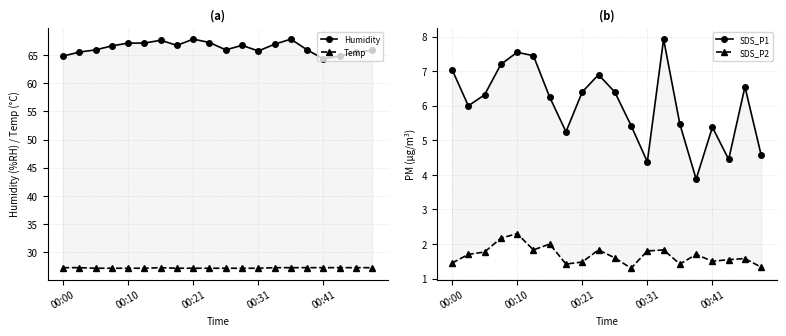

What position from the left is 17?

18